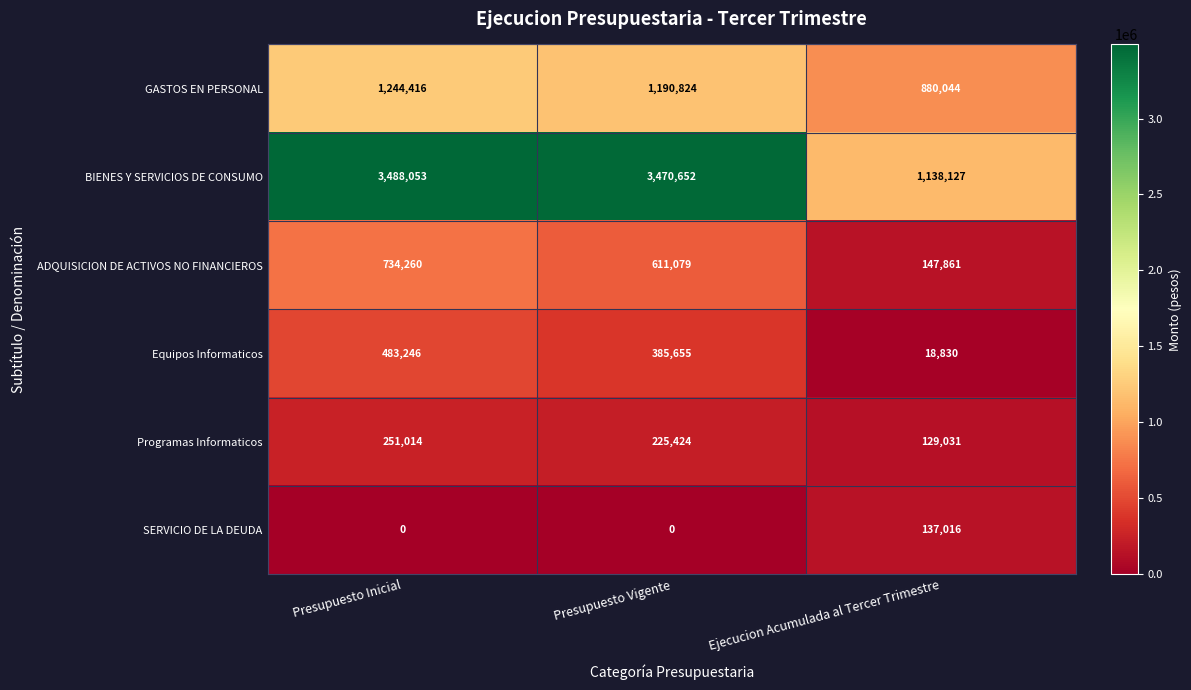

True or false: Equipos Informaticos has a value of 483246 at Presupuesto Inicial.

True